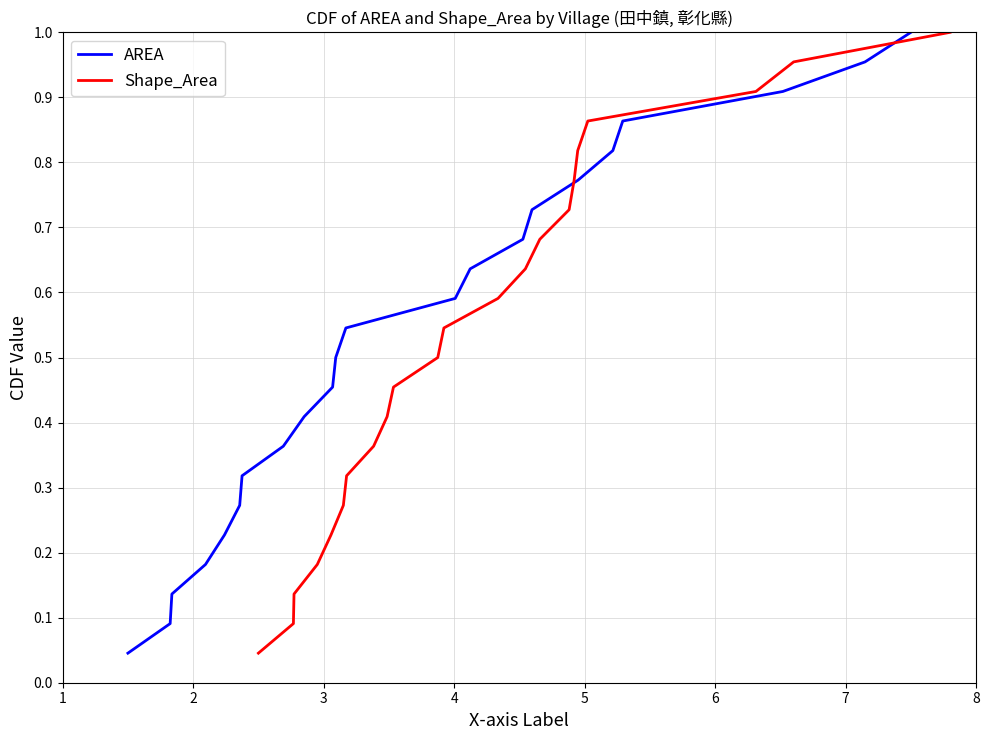

Count the number of data series in this chart.

2